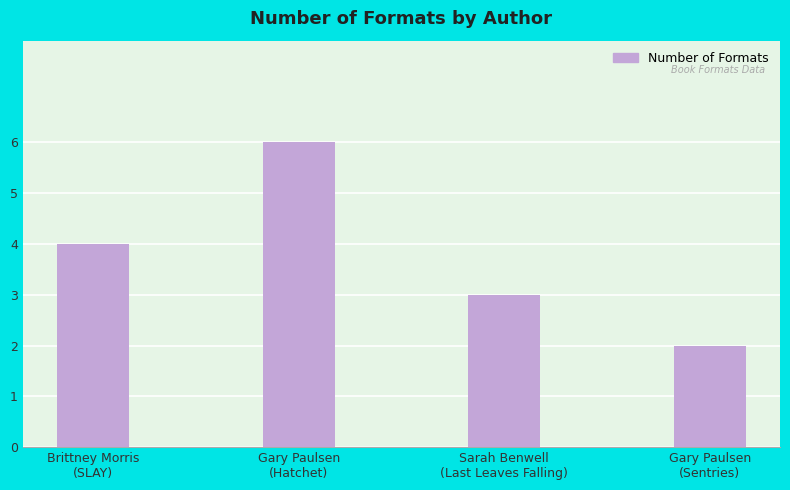

Which label corresponds to the largest value in the chart?

Gary Paulsen
(Hatchet)